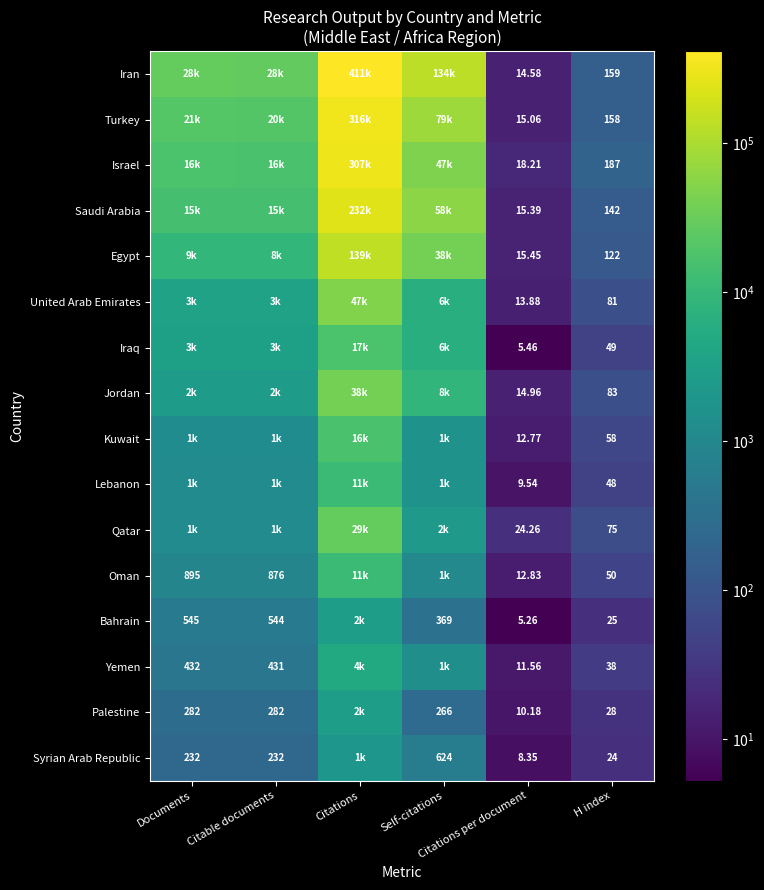

What is the sum of all Iraq values?

29934.5